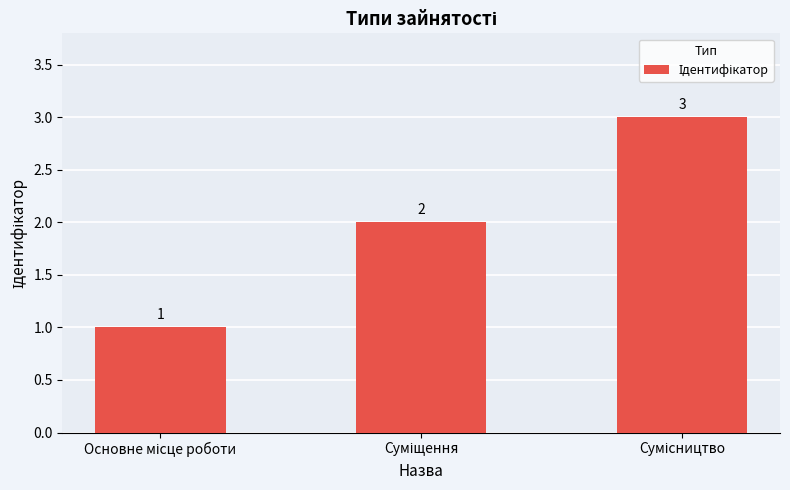

How many values are between 1 and 3?

3